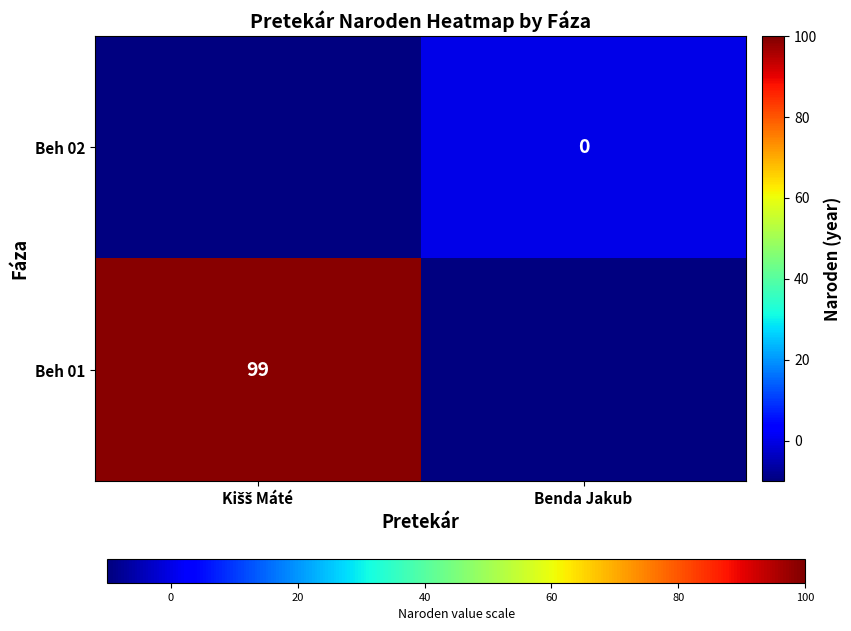

Is the value of Beh 02 at Kišš Máté greater than the value of Beh 01 at Benda Jakub?

No